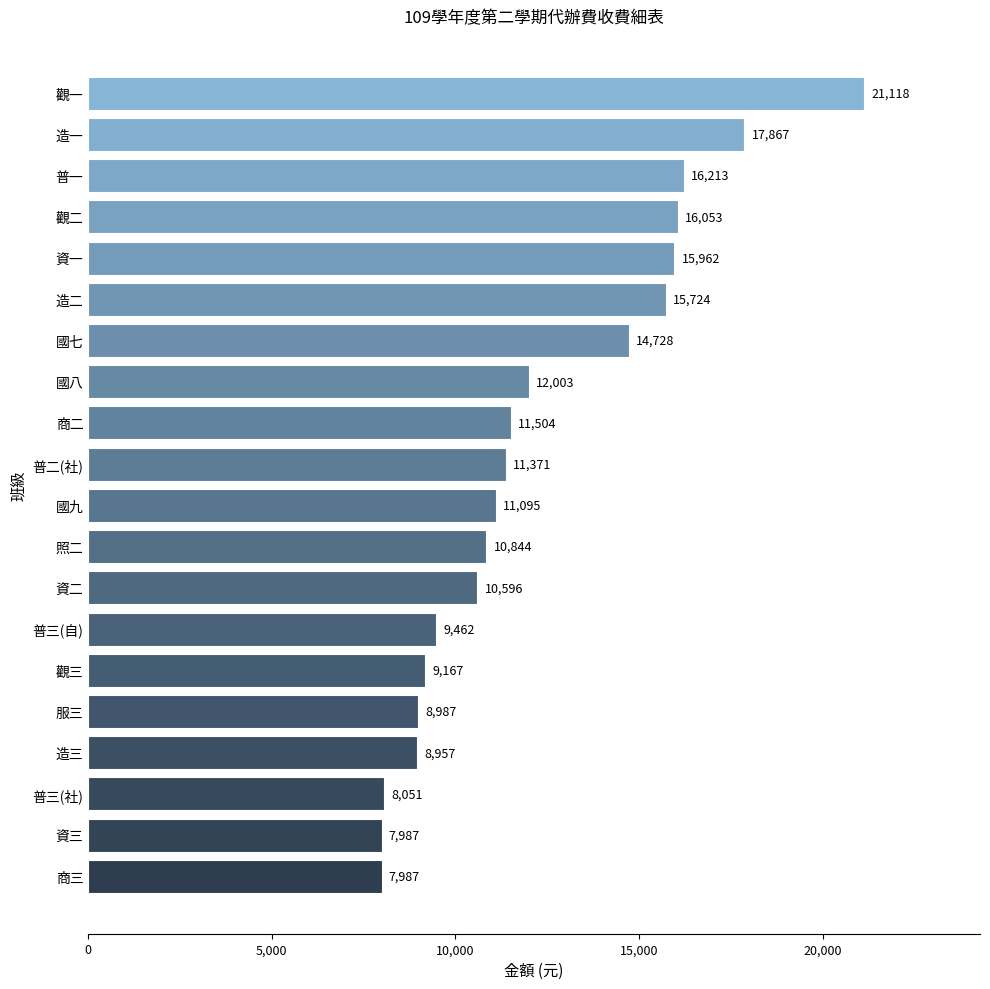

Read the value at 國八, to the nearest 10.

12000